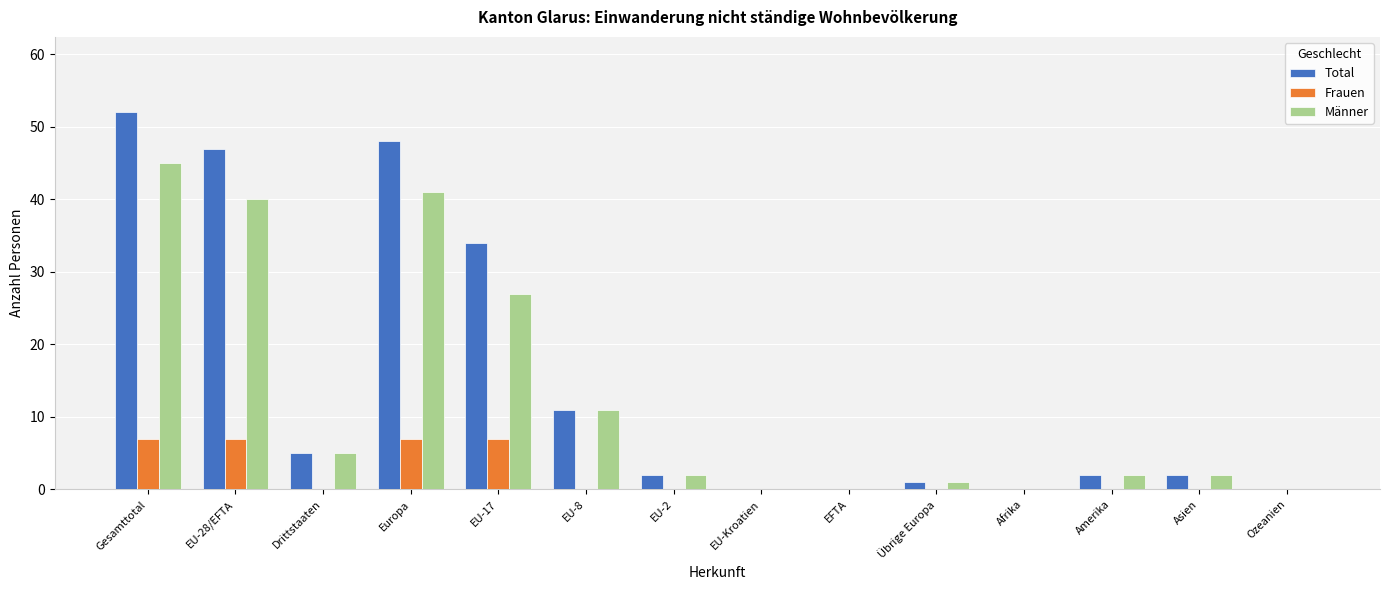

Which series has the largest total across all categories?

Total